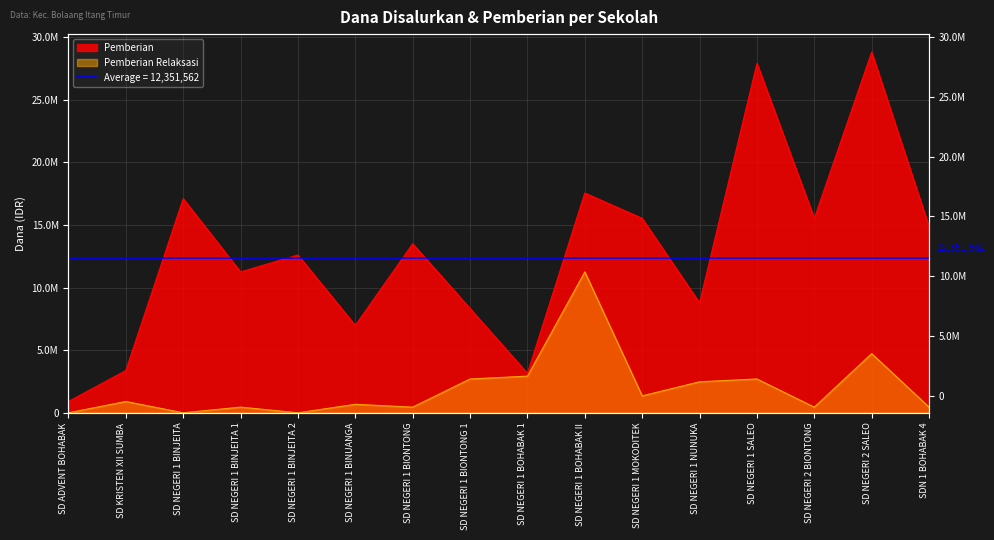

How many data points in Pemberian Relaksasi are less than 900000?

8